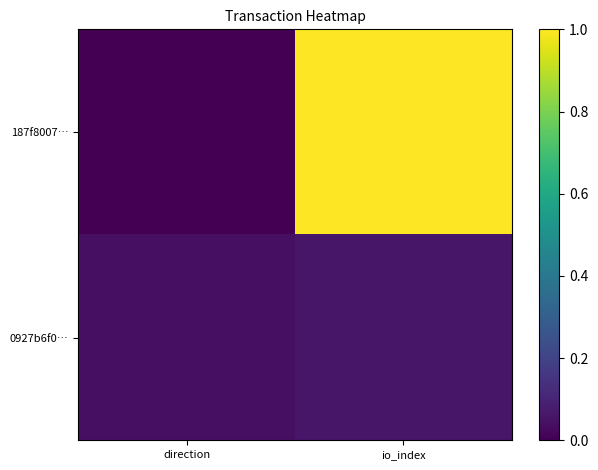

At which category does the chart reach its peak across all series?

io_index